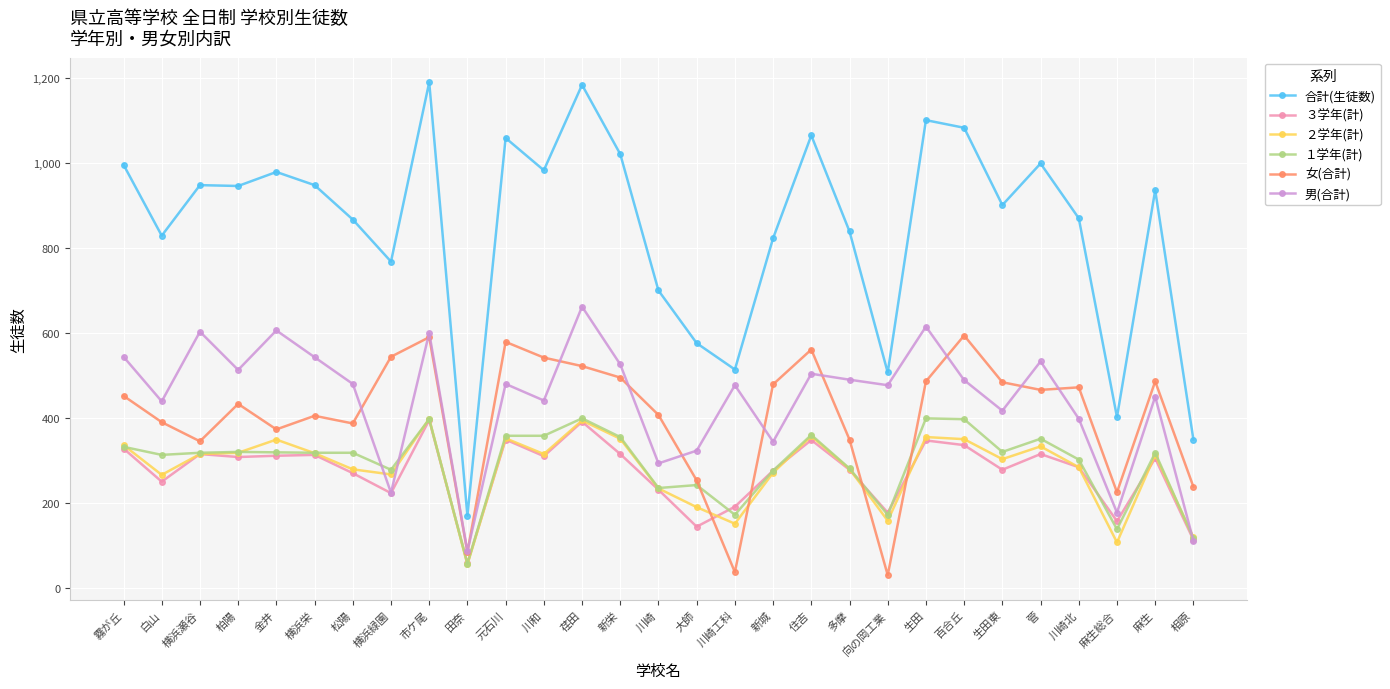

The 女(合計) series shows 484 at 生田東. True or false?

True